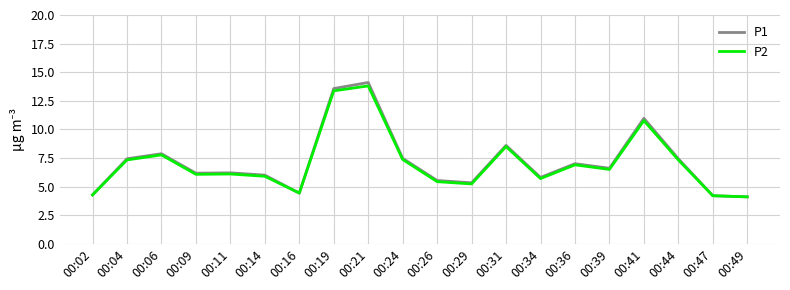

In P2, how many points are higher than both neighbors (excluding endpoints)?

6